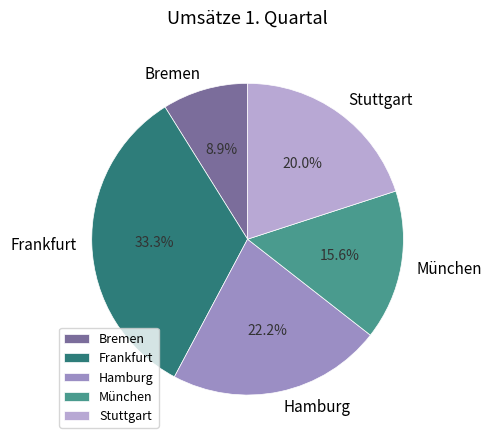

To the nearest percent, what is the difference between the Frankfurt and Hamburg slice percentages?

11%